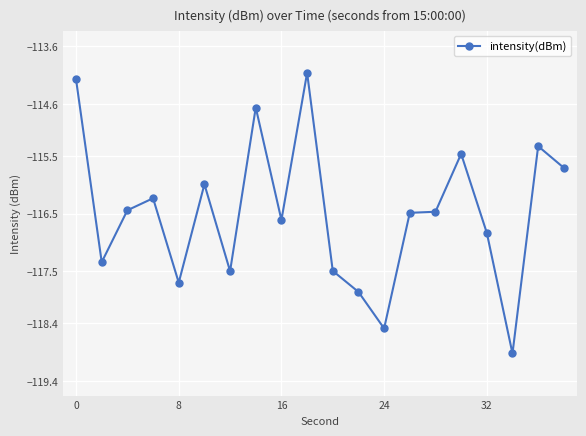

What is the average value?

-116.5